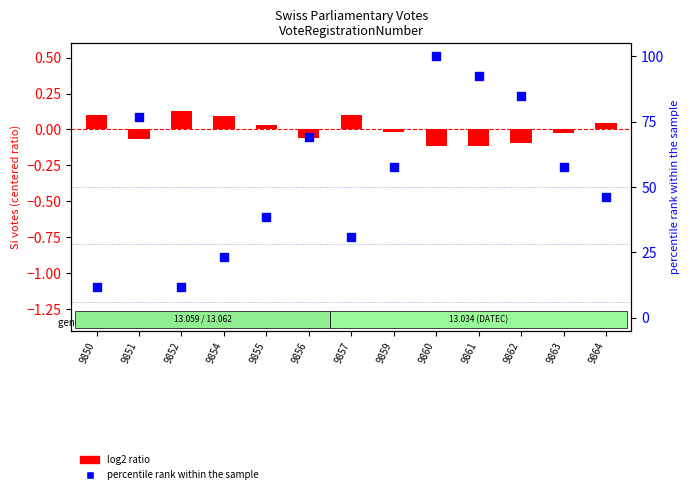

What are all the series names shown in the legend?

log2 ratio, percentile rank within the sample